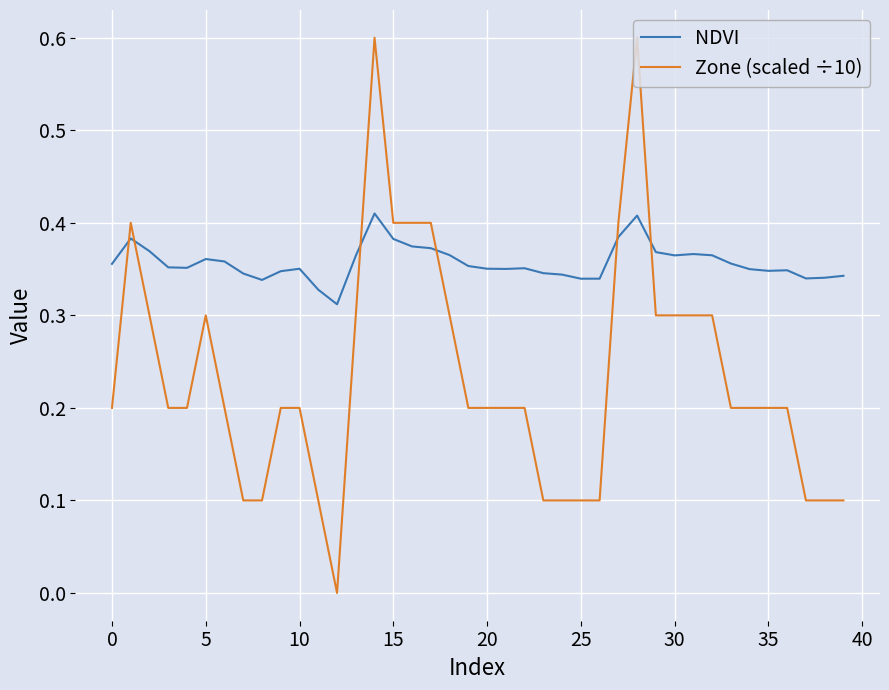

Which series has the largest total across all categories?

NDVI